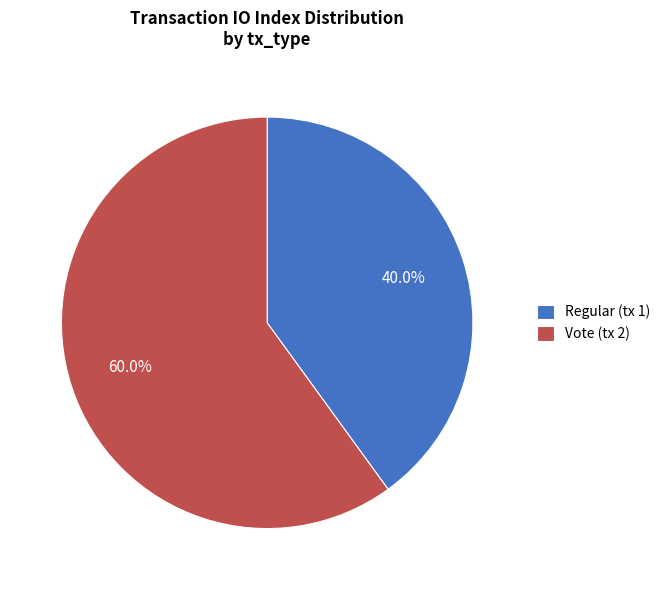

What percentage is the Vote (tx 2) slice, to the nearest percent?

60%